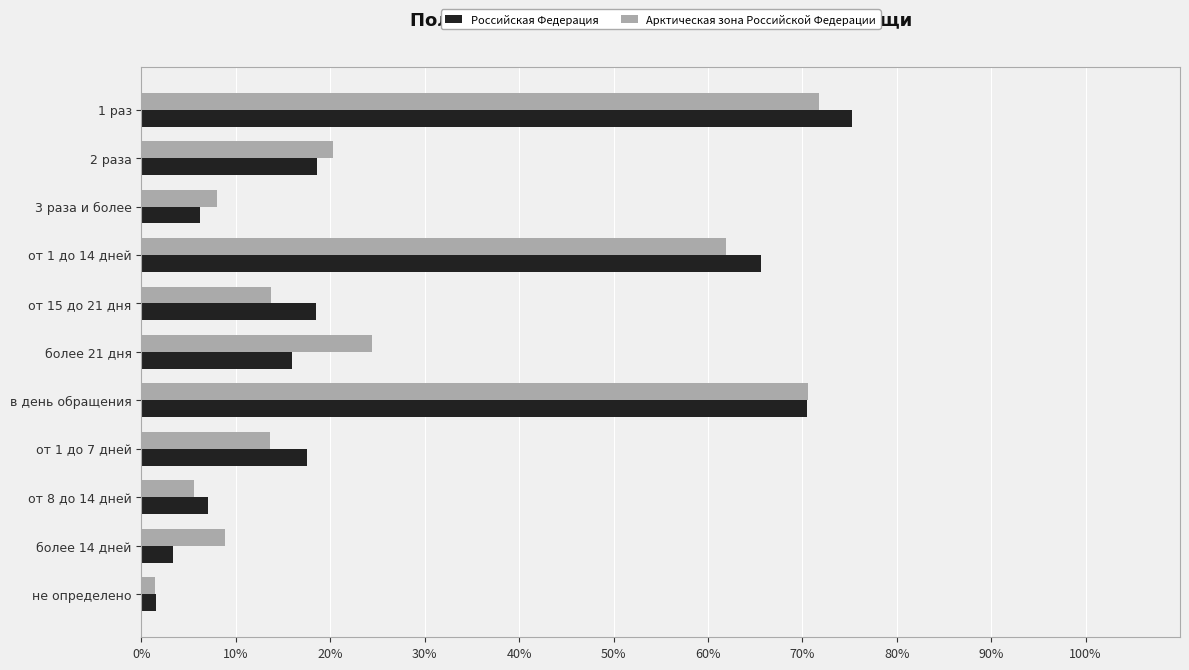

Is it true that Российская Федерация equals 6.2 at 3 раза и более?

True